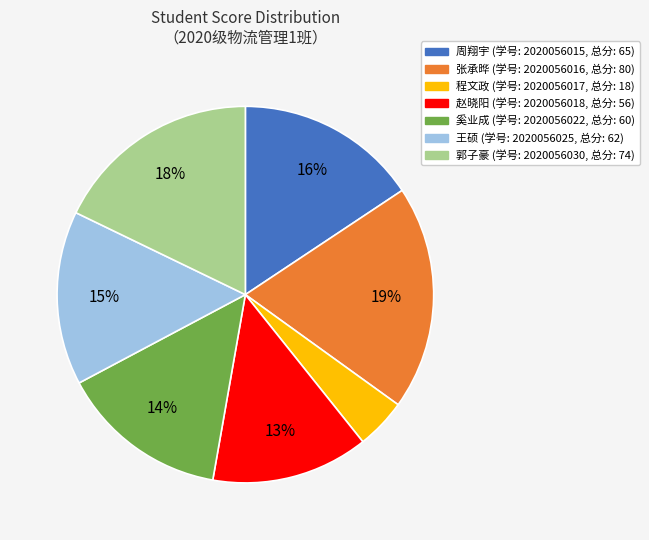

Does any single category account for the majority?

No